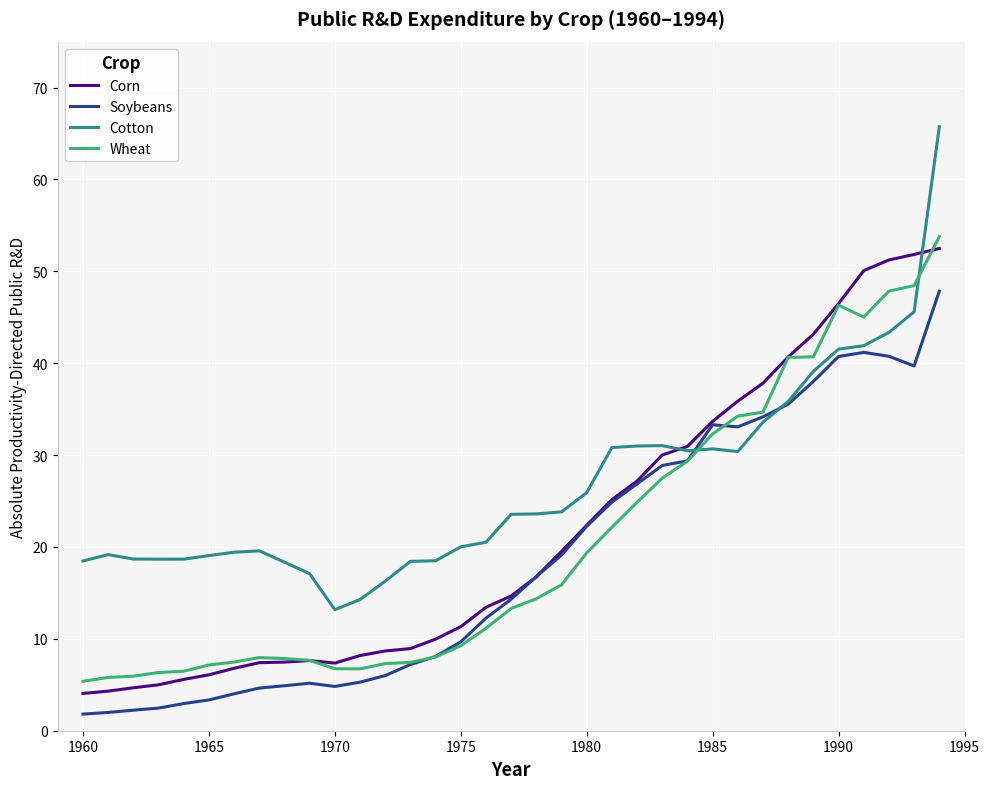

In Corn, how many points are lower than both neighbors (excluding endpoints)?

1